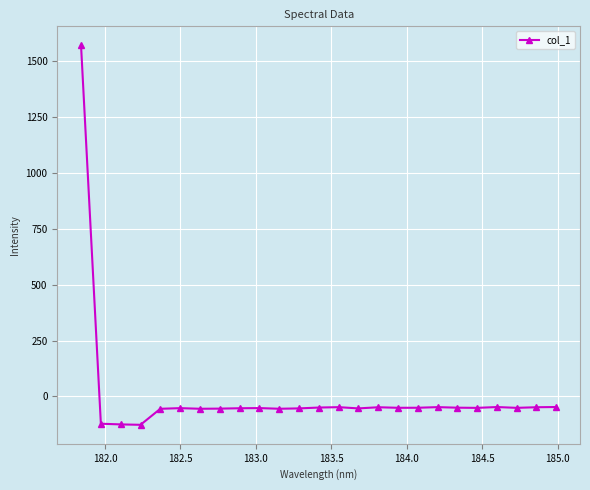

What is the value of the 16th point from the left?

-48.3